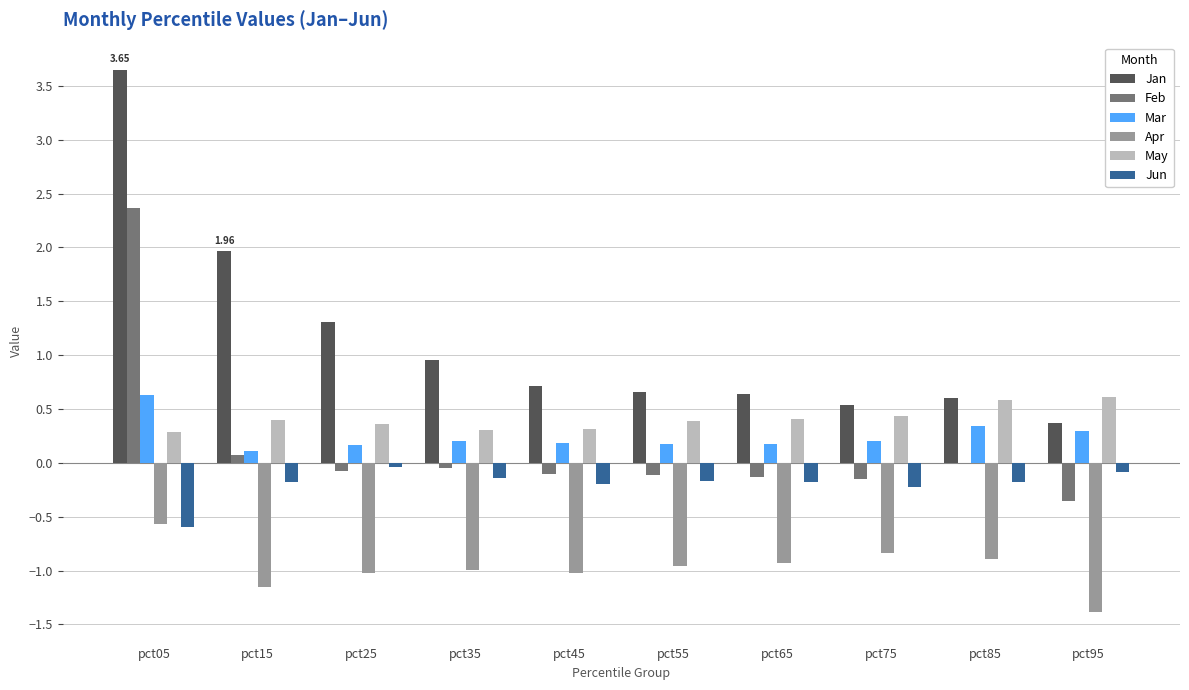

Which series has the largest total across all categories?

Jan